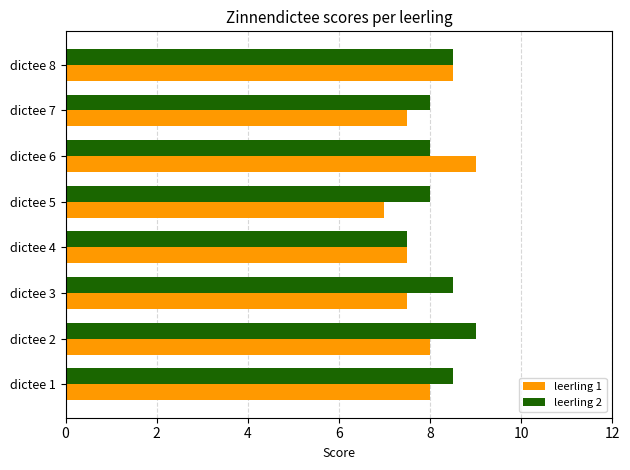

What is the total value across all series at dictee 1?

16.5